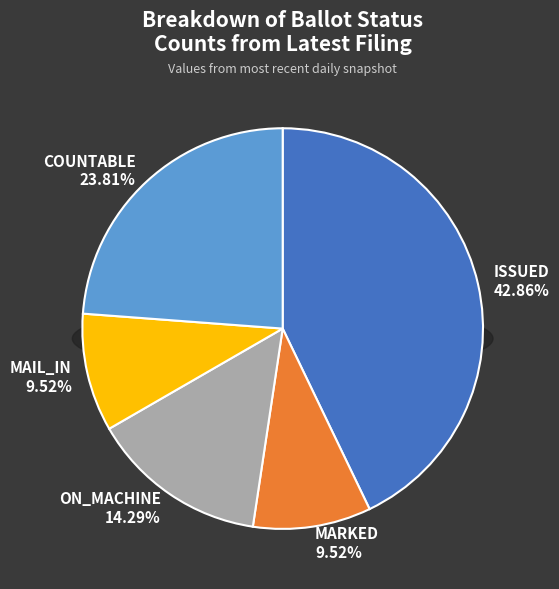

What percentage is NOT represented by ON_MACHINE?

85.7%